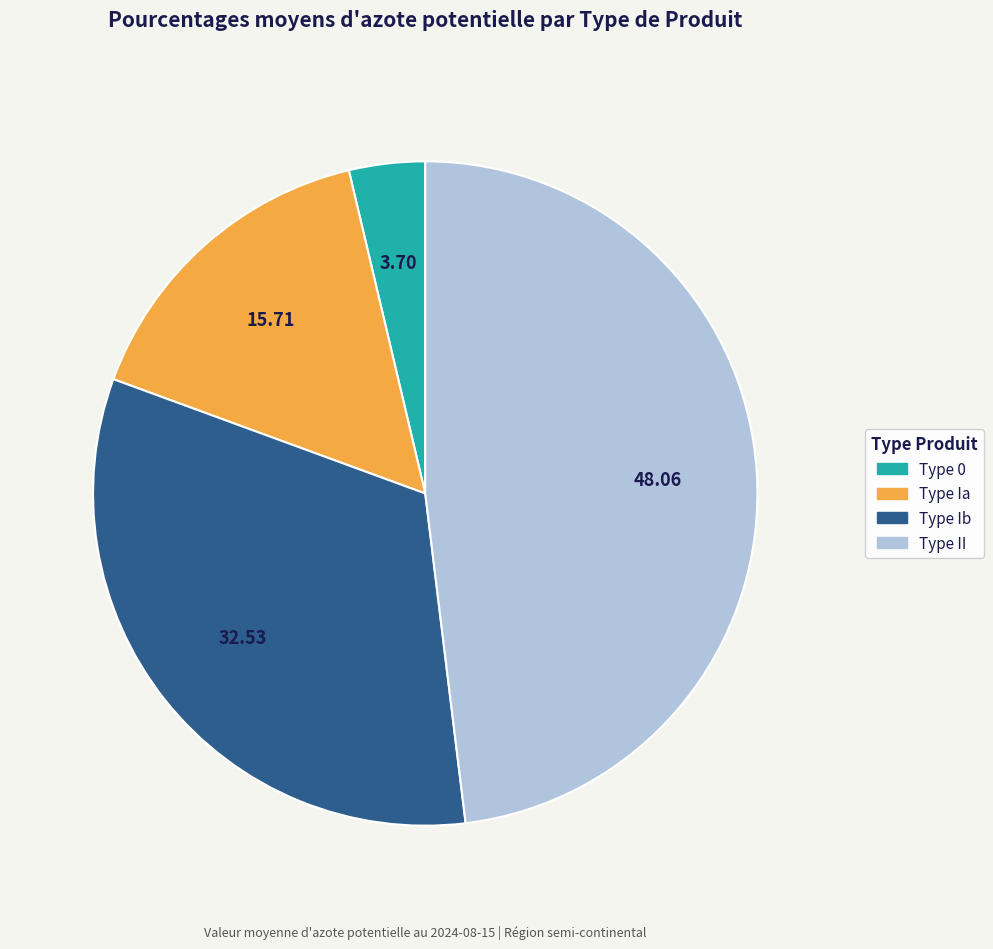

Is Type II the majority of the pie?

No